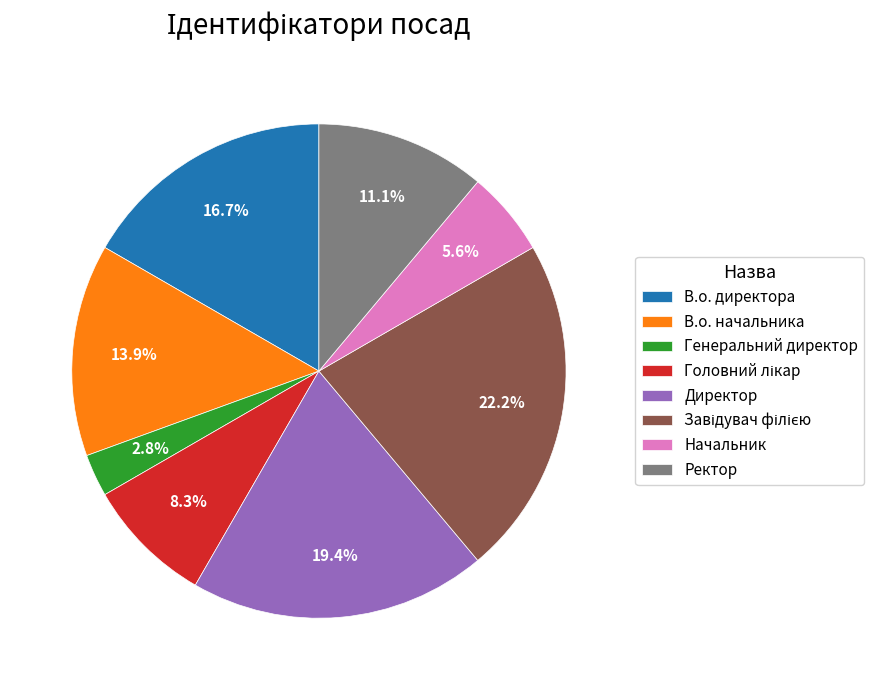

What portion of the pie excludes Начальник?

94.4%